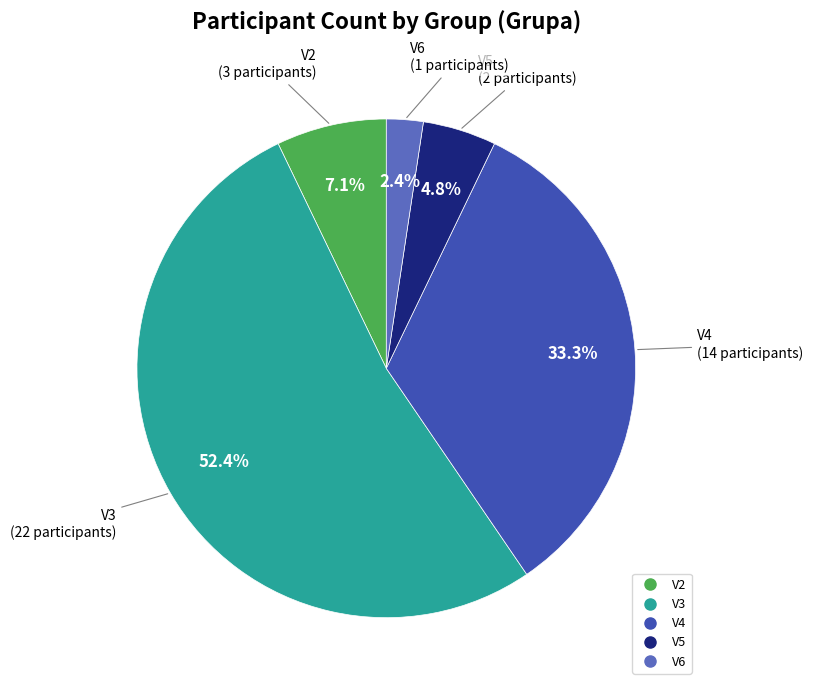

Combined, what portion of the pie is V5 and V4?

38.1%